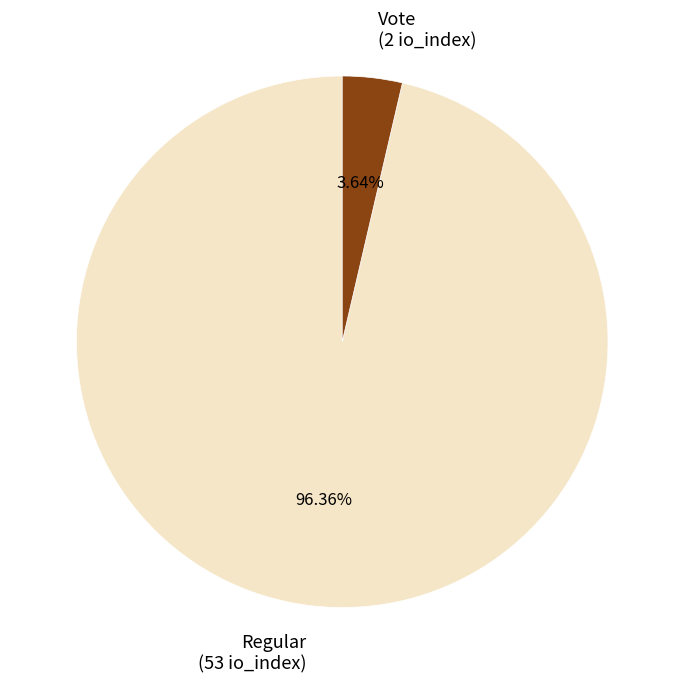

What is the largest slice in the pie chart?

Regular